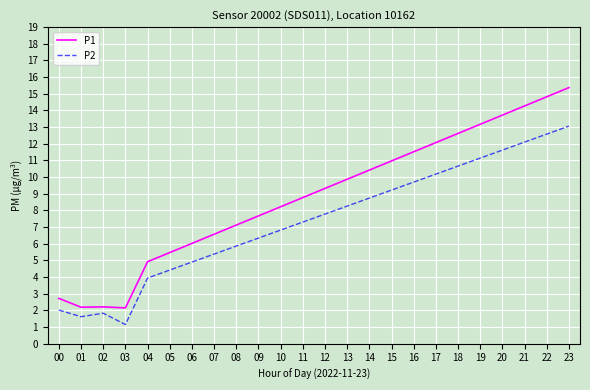

At which label does P2 reach its minimum?

03